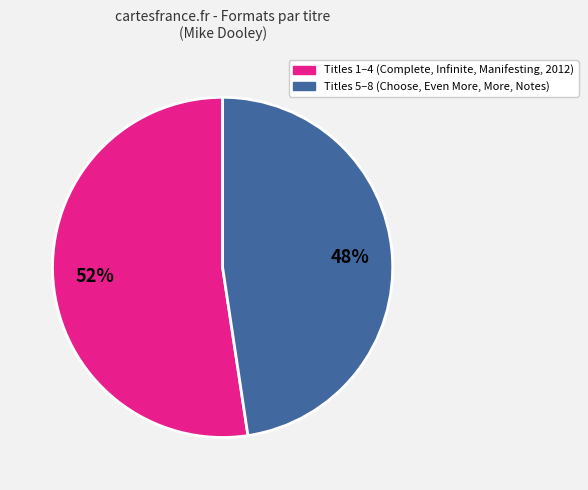

Does any single category account for the majority?

Yes